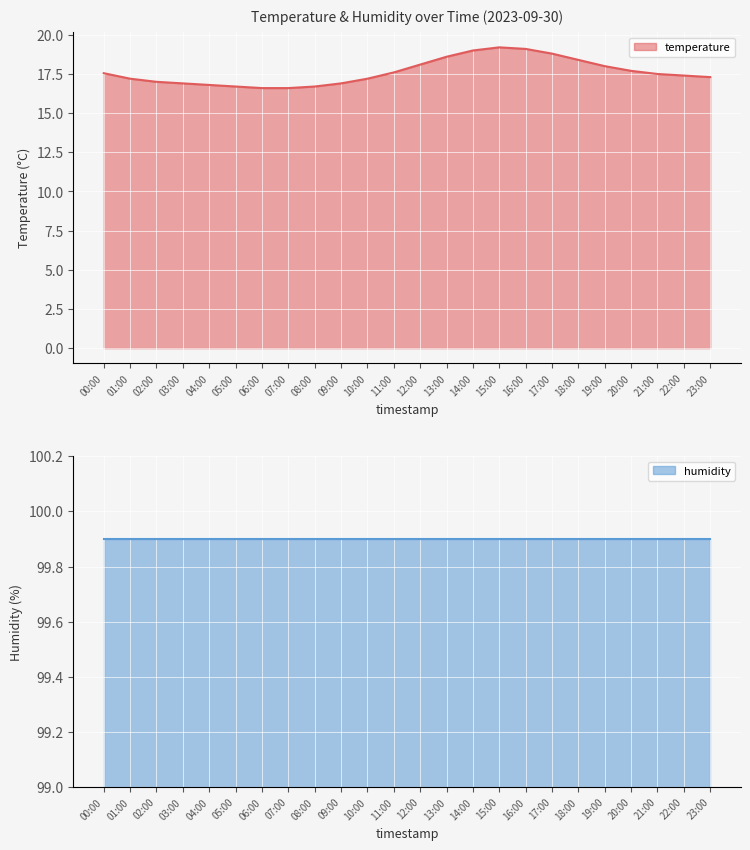

How many values are below 17?

7